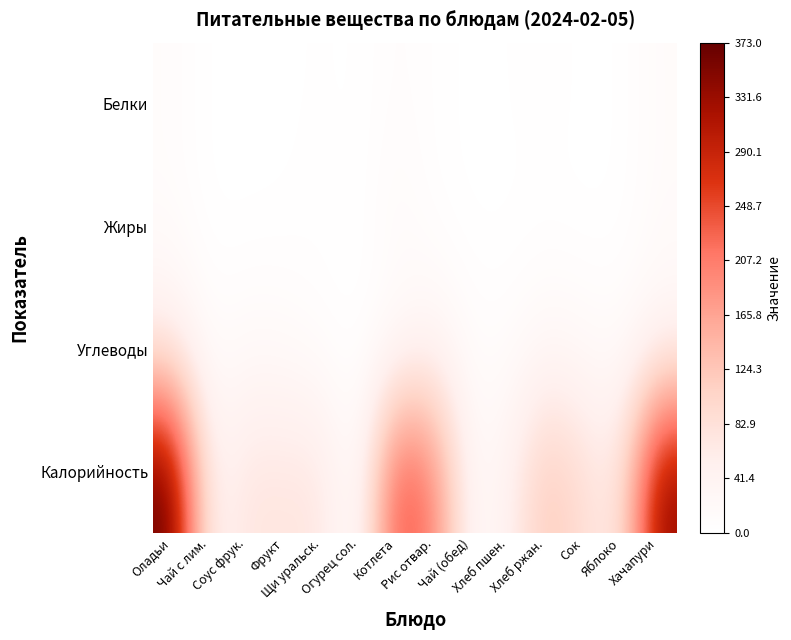

Between Оладьи and Фрукт, which is larger?

Оладьи